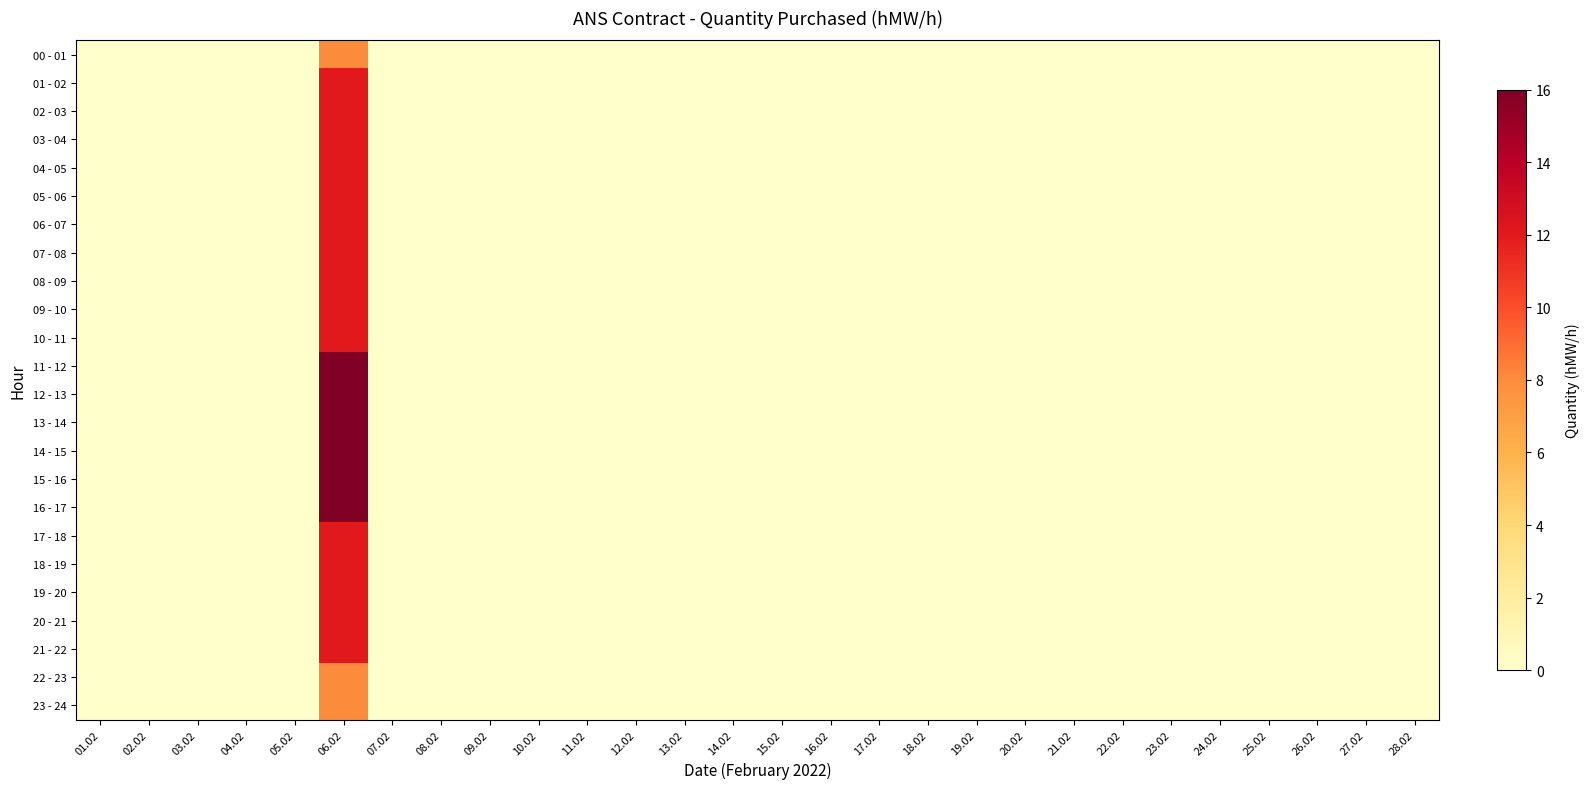

Between 24.02 and 03.02, which is larger?

24.02